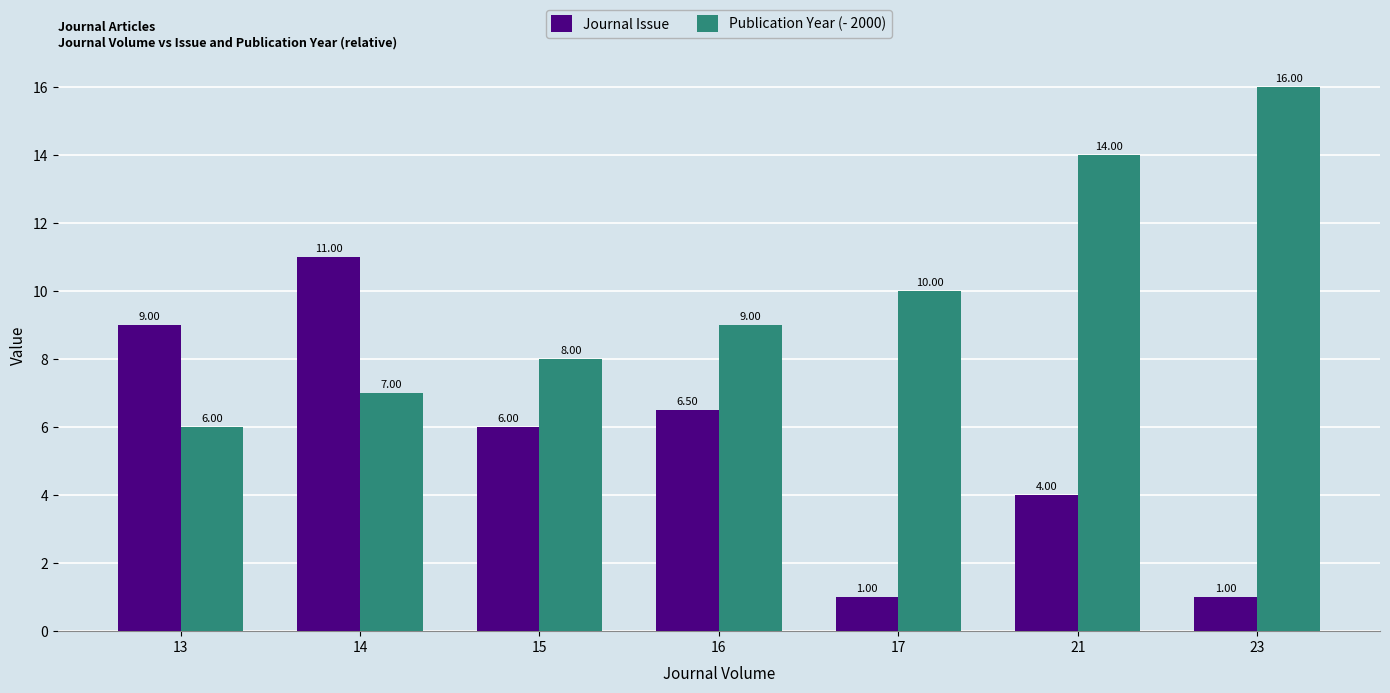

List the series in order of their peak value, lowest first.

Journal Issue, Publication Year (- 2000)